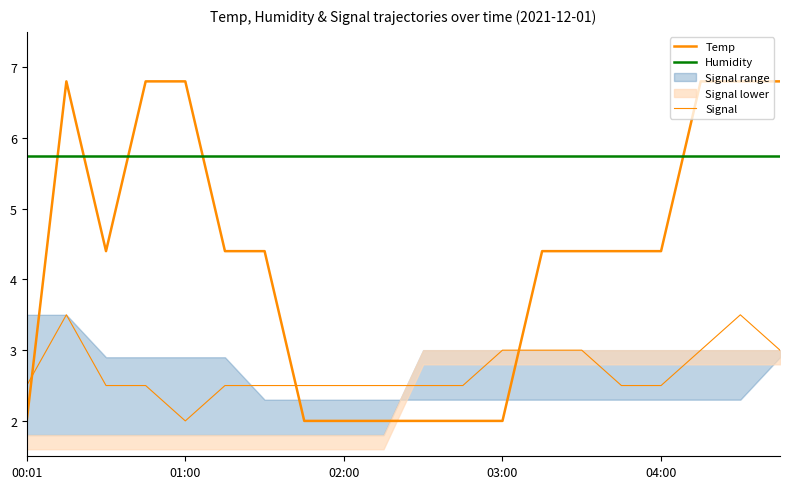

Reading left to right, transcribe all the data shown in this chart.

Temp: 2.0	6.8	4.4	6.8	6.8	4.4	4.4	2.0	2.0	2.0	2.0	2.0	2.0	4.4	4.4	4.4	4.4	6.8	6.8	6.8
Humidity: 5.8	5.8	5.8	5.8	5.8	5.8	5.8	5.8	5.8	5.8	5.8	5.8	5.8	5.8	5.8	5.8	5.8	5.8	5.8	5.8
Signal: 2.5	3.5	2.5	2.5	2.0	2.5	2.5	2.5	2.5	2.5	2.5	2.5	3.0	3.0	3.0	2.5	2.5	3.0	3.5	3.0